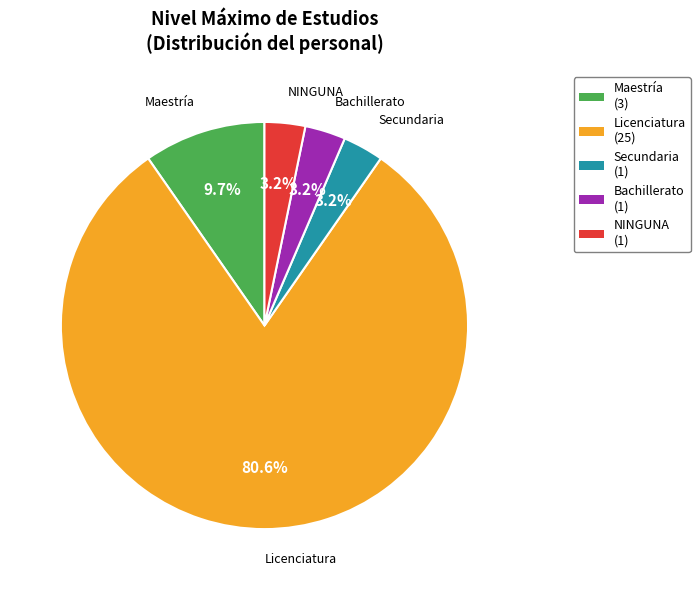

Count the number of slices in the pie.

5